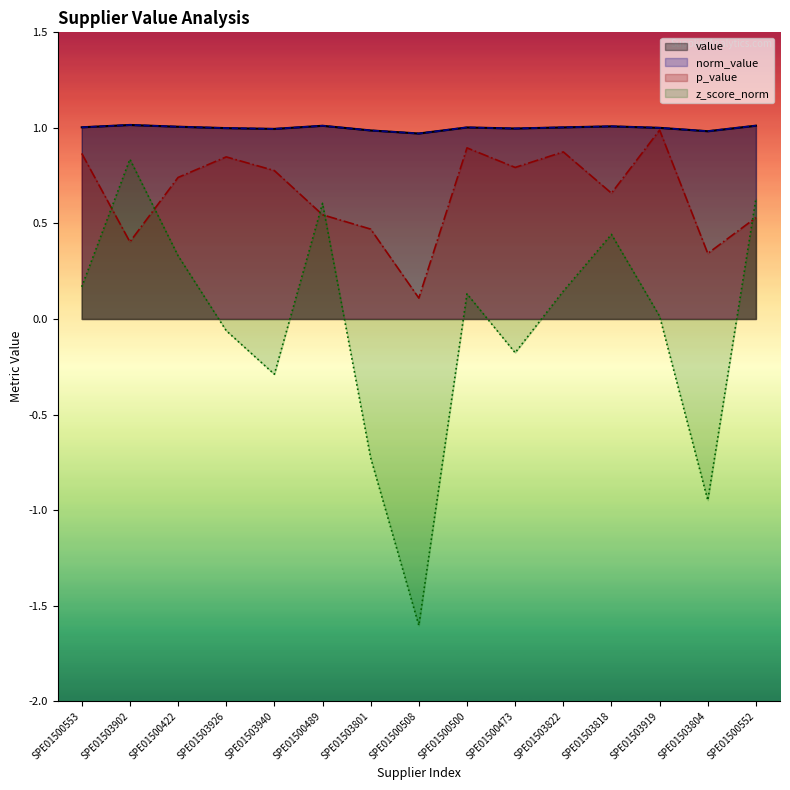

What is the spread (max minus min) of values at SPE01500422?

0.7